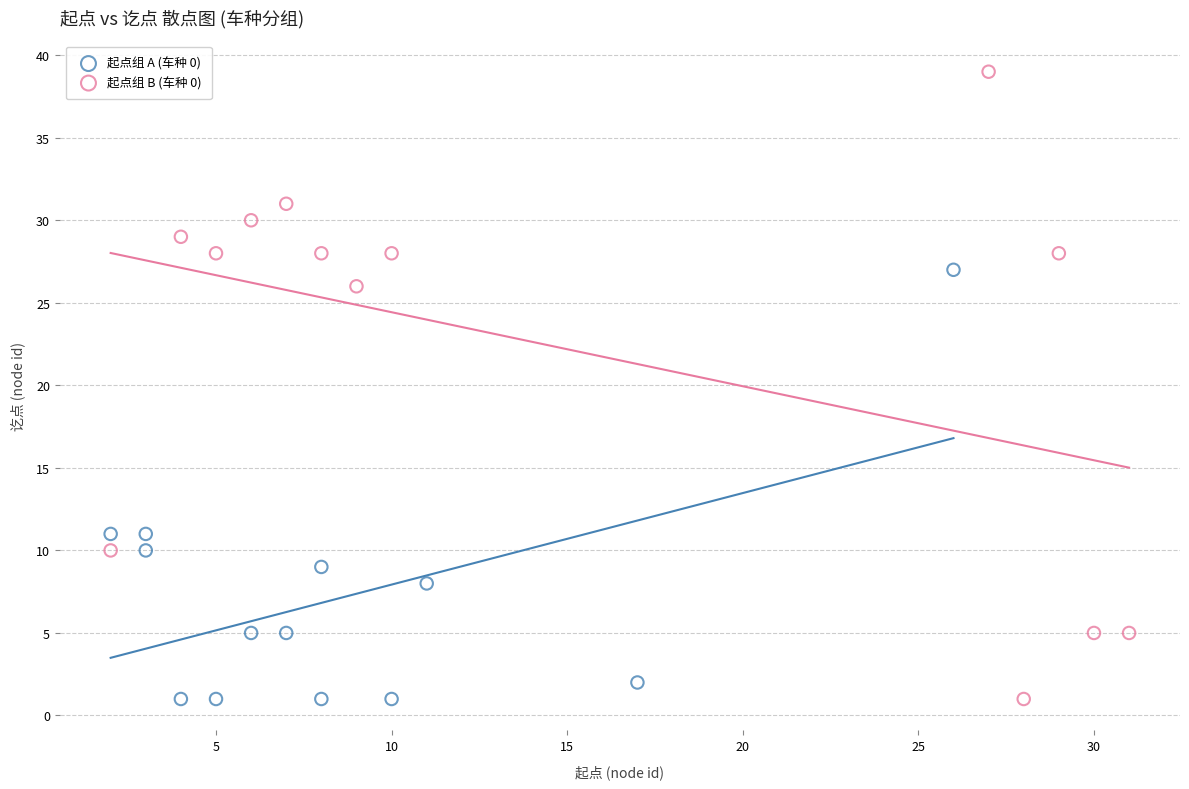

Which series has the largest Y range (max minus min)?

起点组 B (车种 0)